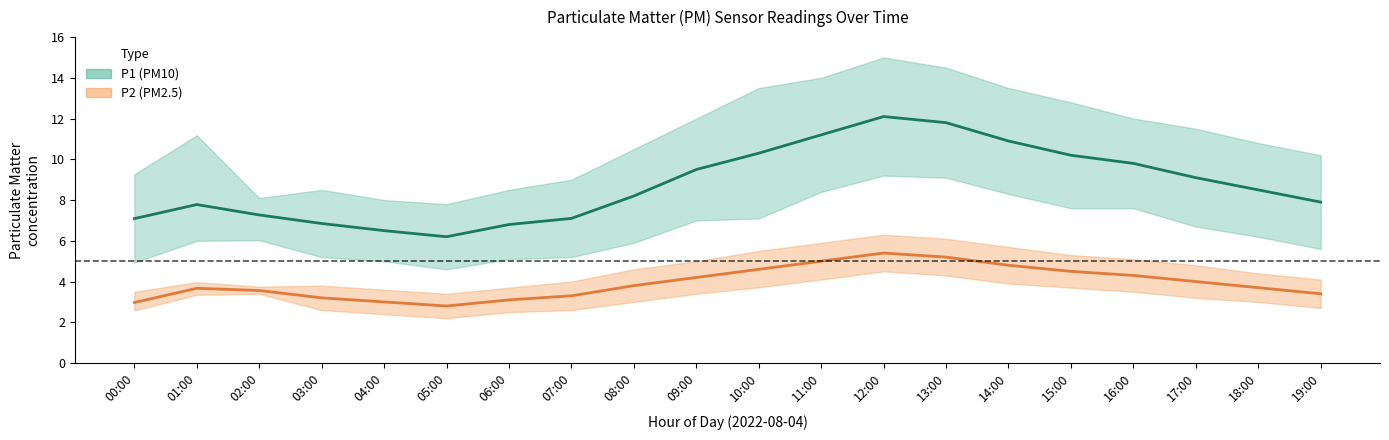

What is the sum of the P1 values at 09:00 and 08:00?

17.7